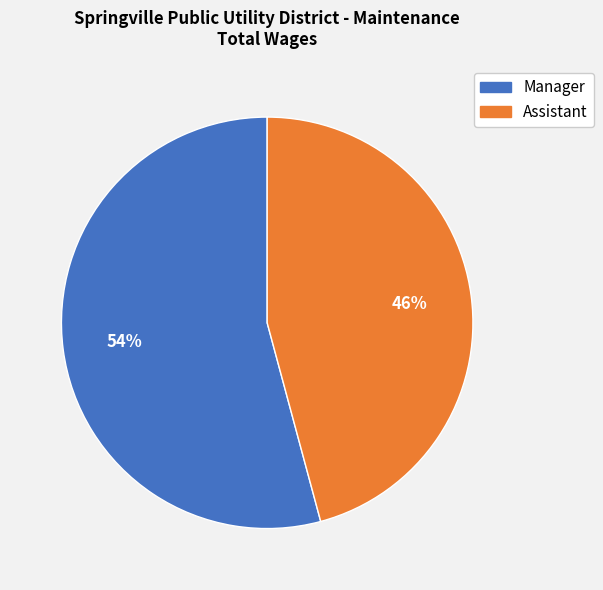

Count the number of slices in the pie.

2